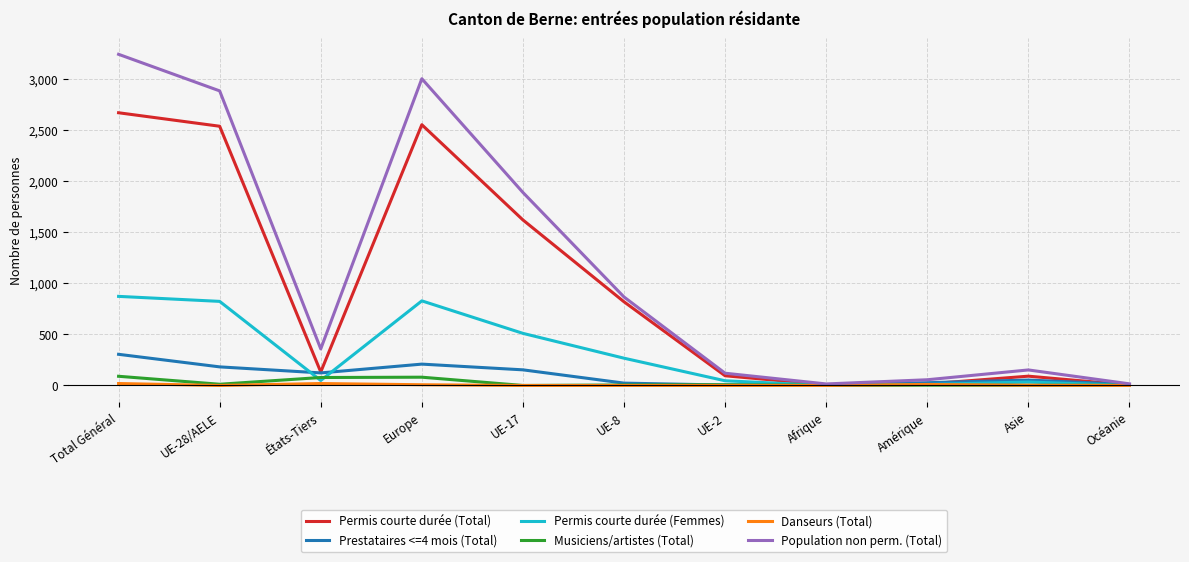

Which series has the largest range (max minus min)?

Population non perm. (Total)